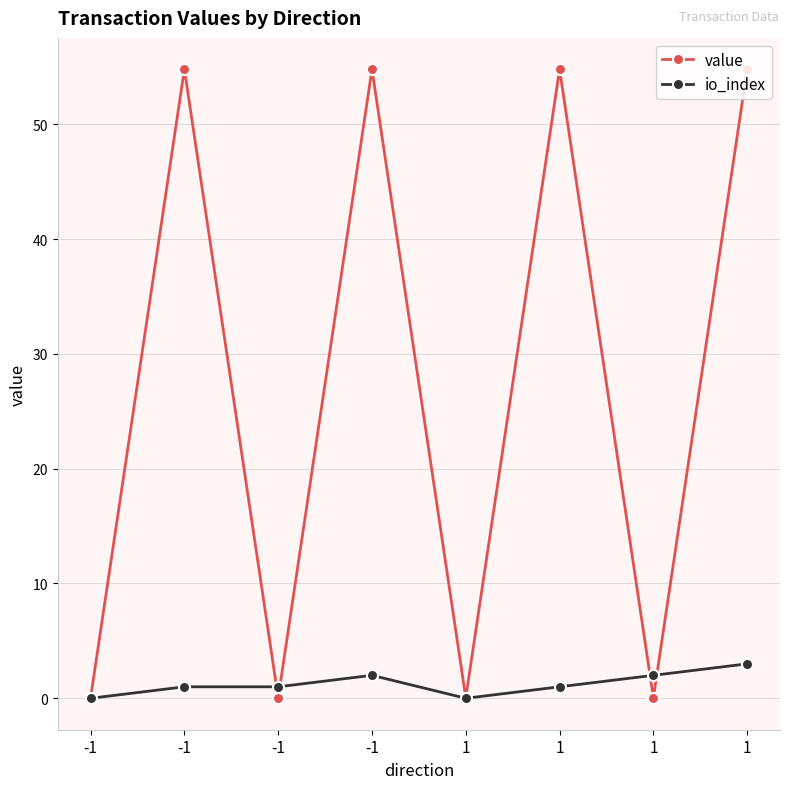

At which label does value first exceed 54?

-1